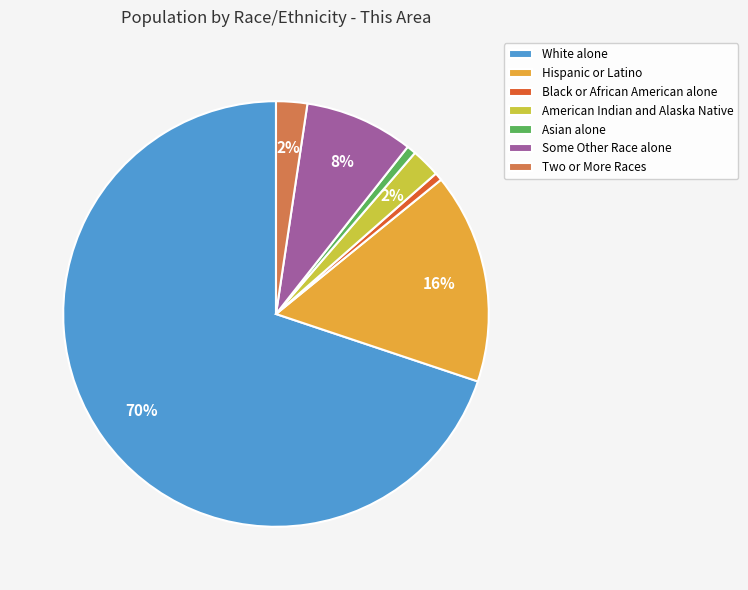

How many slices are in this pie chart?

7